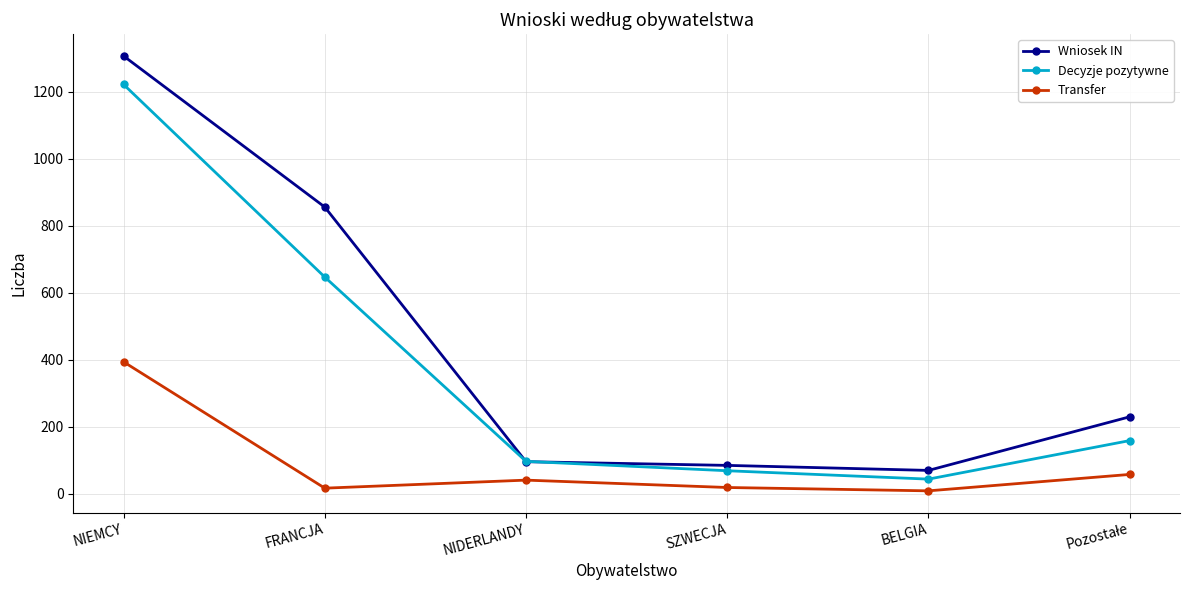

What is the difference between the second highest and second lowest values in the Decyzje pozytywne series?

578